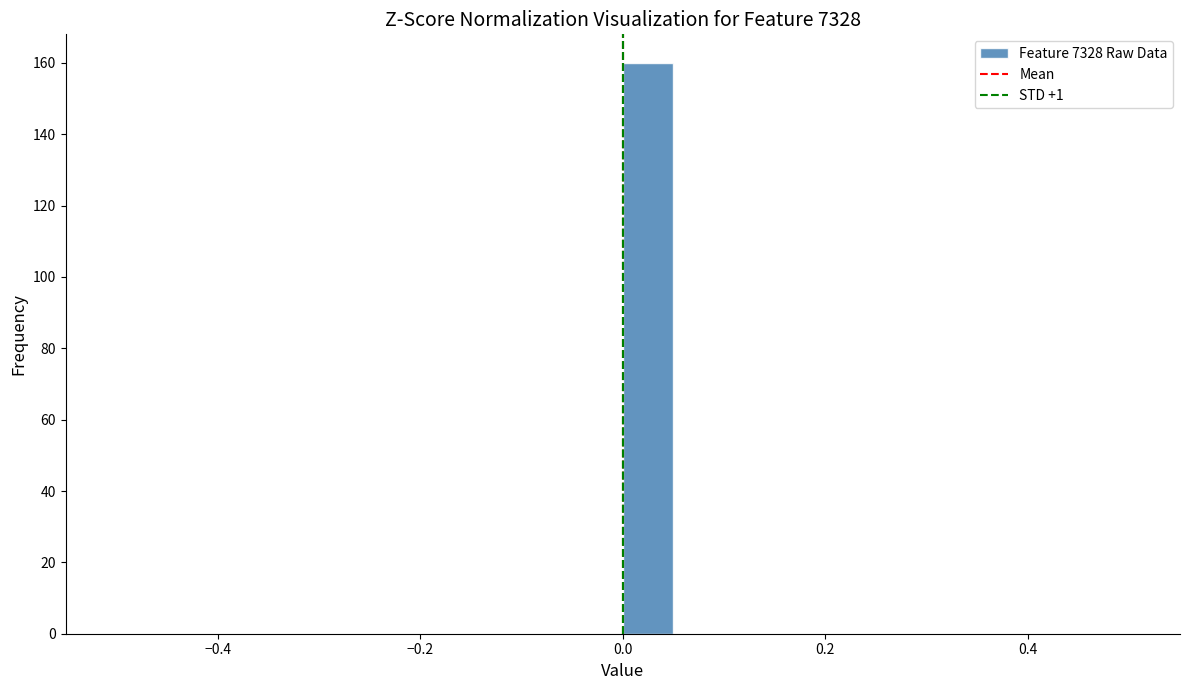

Read against the x-axis, roughly where is the centre of the tallest bar?

0.02